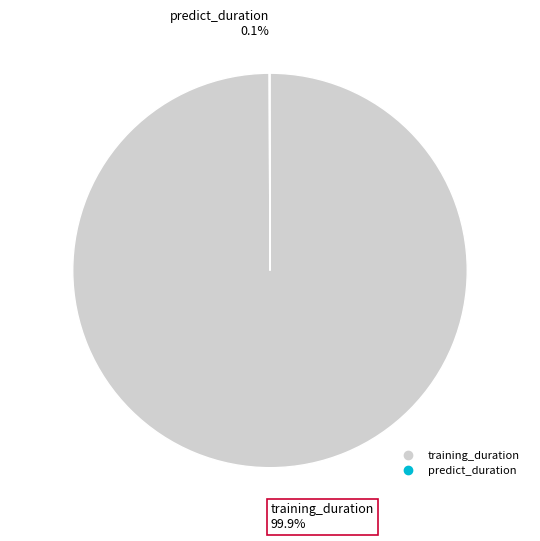

What is the largest slice in the pie chart?

training_duration